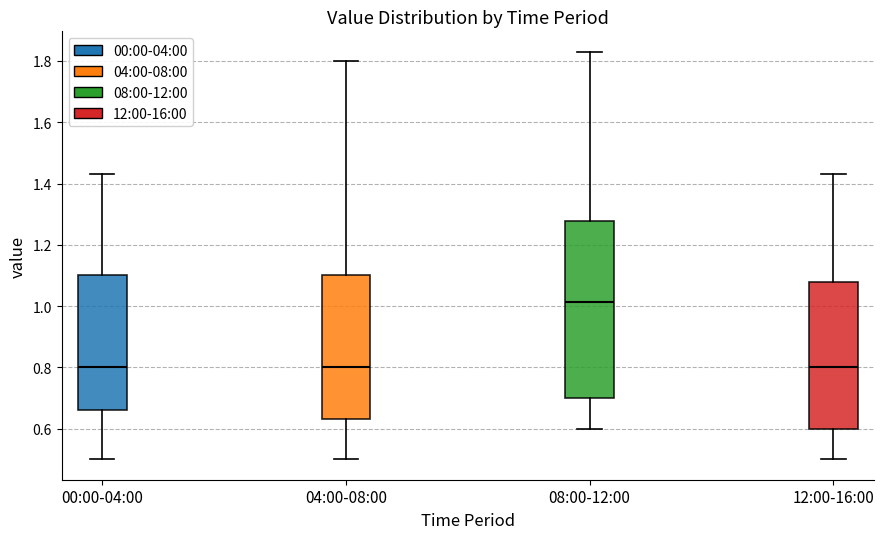

Where is the lower edge of the box for 00:00-04:00 on the y-axis? The values are not printed on the chart, so give them approximately, as read against the axis.

0.66